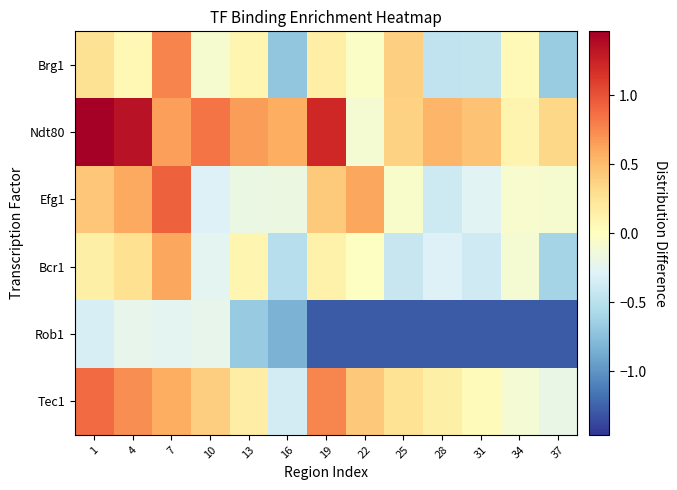

What is the spread (max minus min) of values at 13?

1.3